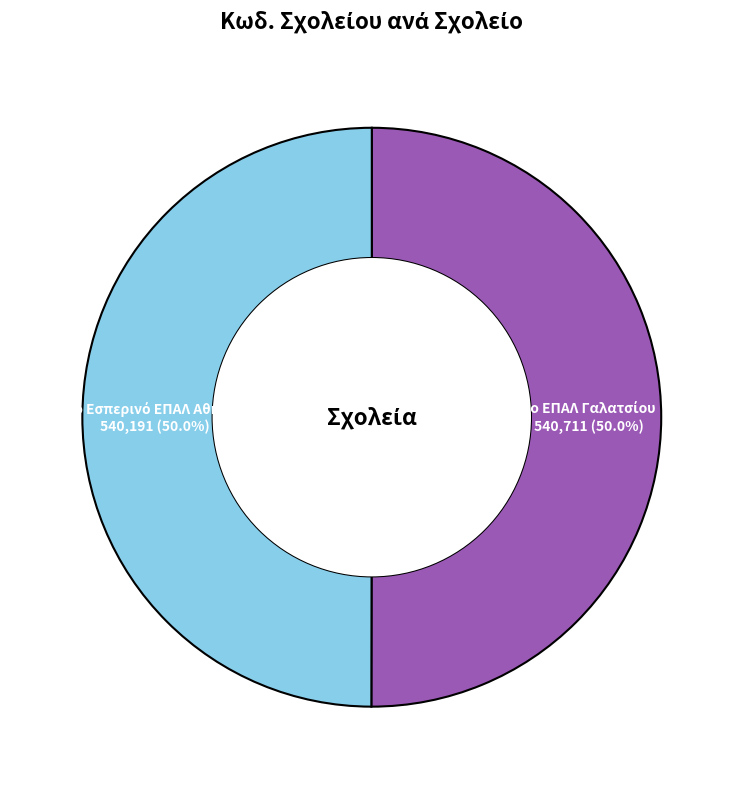

True or false: 5ο Εσπερινό ΕΠΑΛ Αθήνας accounts for 50% of the total.

True